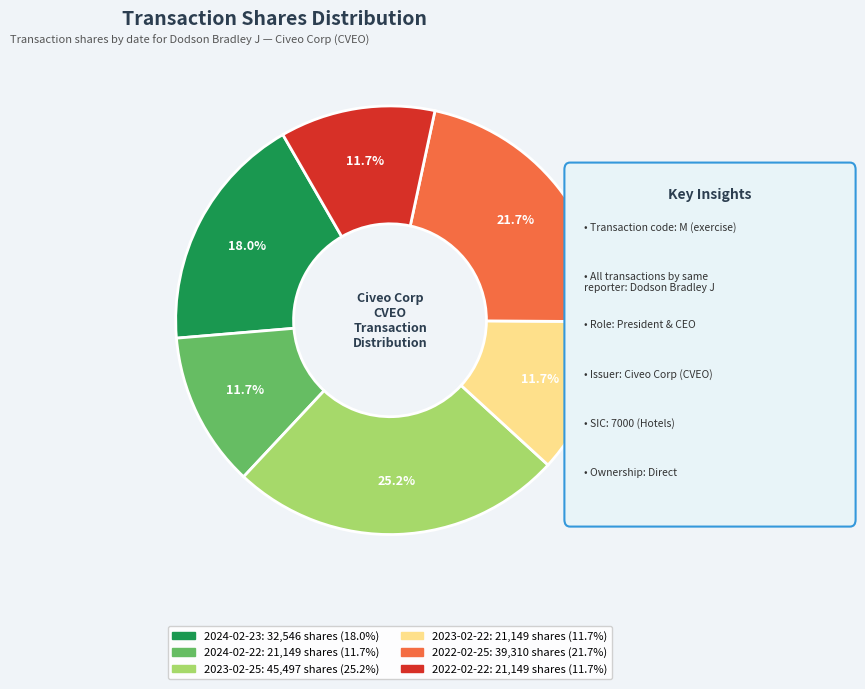

What is the ratio of the value at 2023-02-25 to the value at 2024-02-23?

1.4